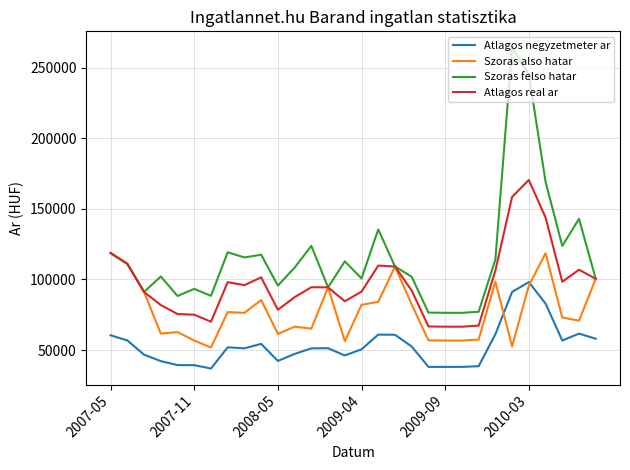

What is the difference between the maximum and minimum values in the Atlagos negyzetmeter ar series?

61192